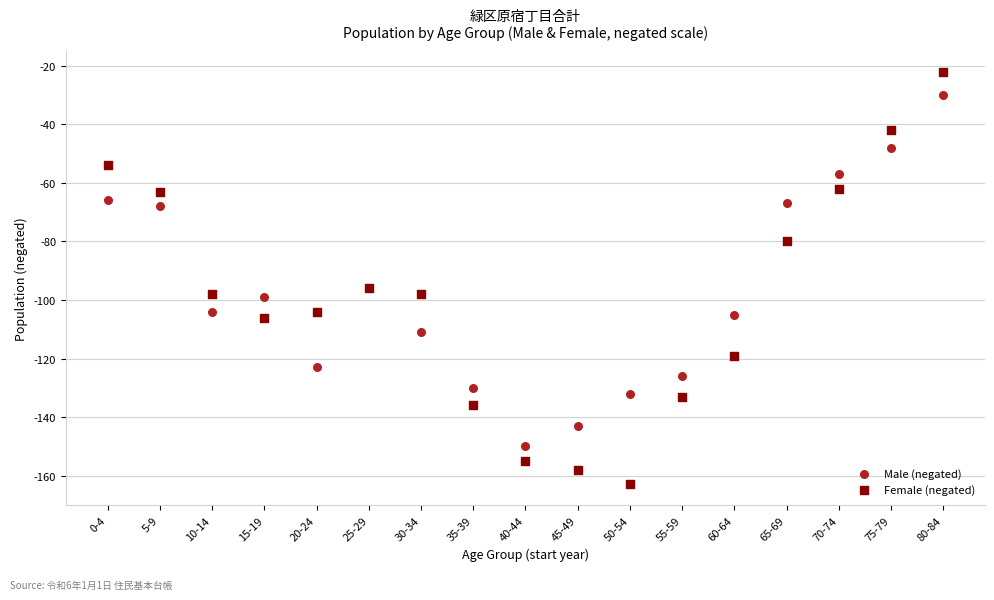

Which series reaches the maximum Y coordinate?

Female (negated)